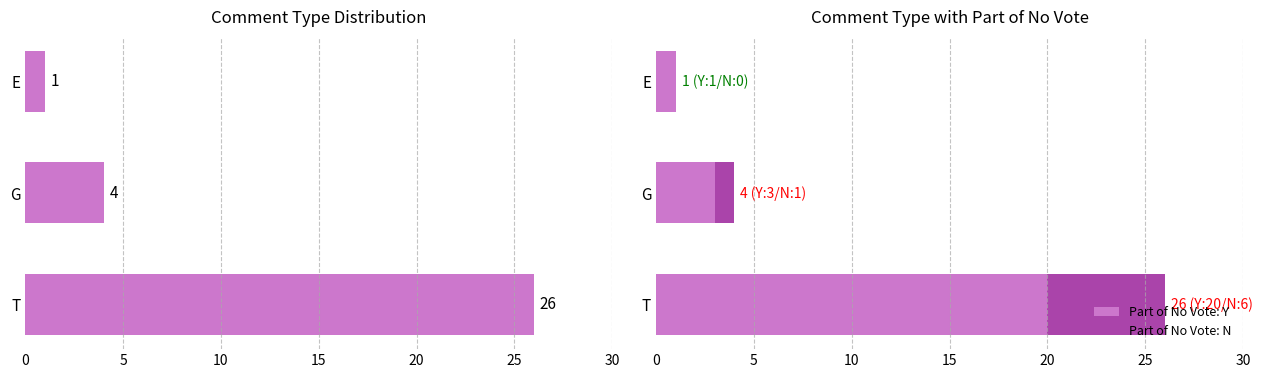

The Part of No Vote: Y series shows 20 at T. True or false?

True